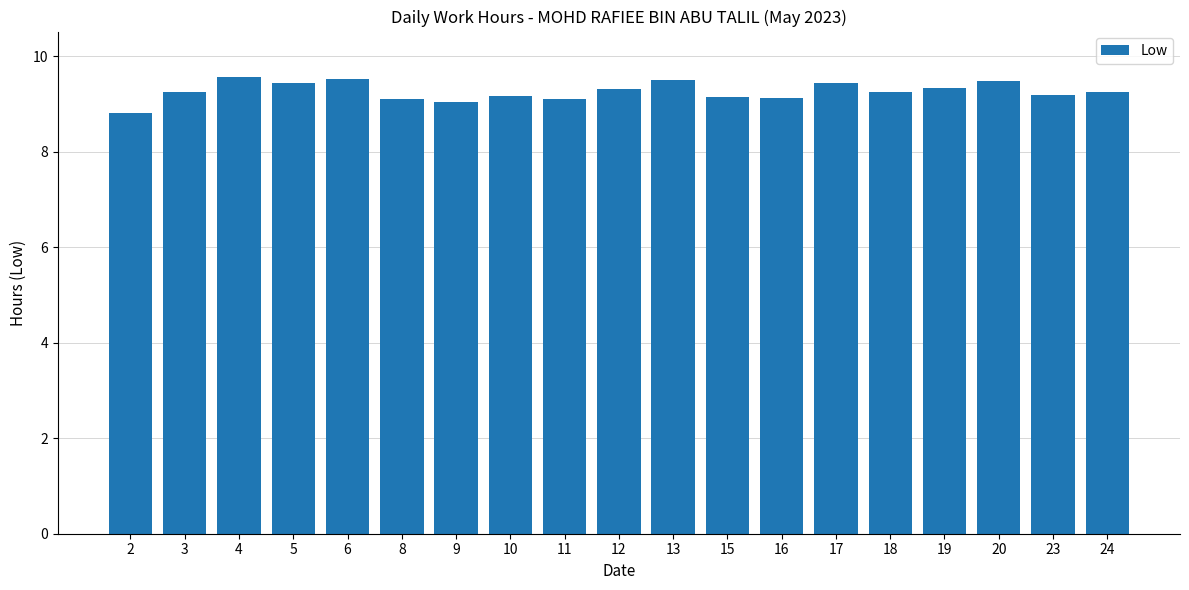

How many data points does each series have?

19